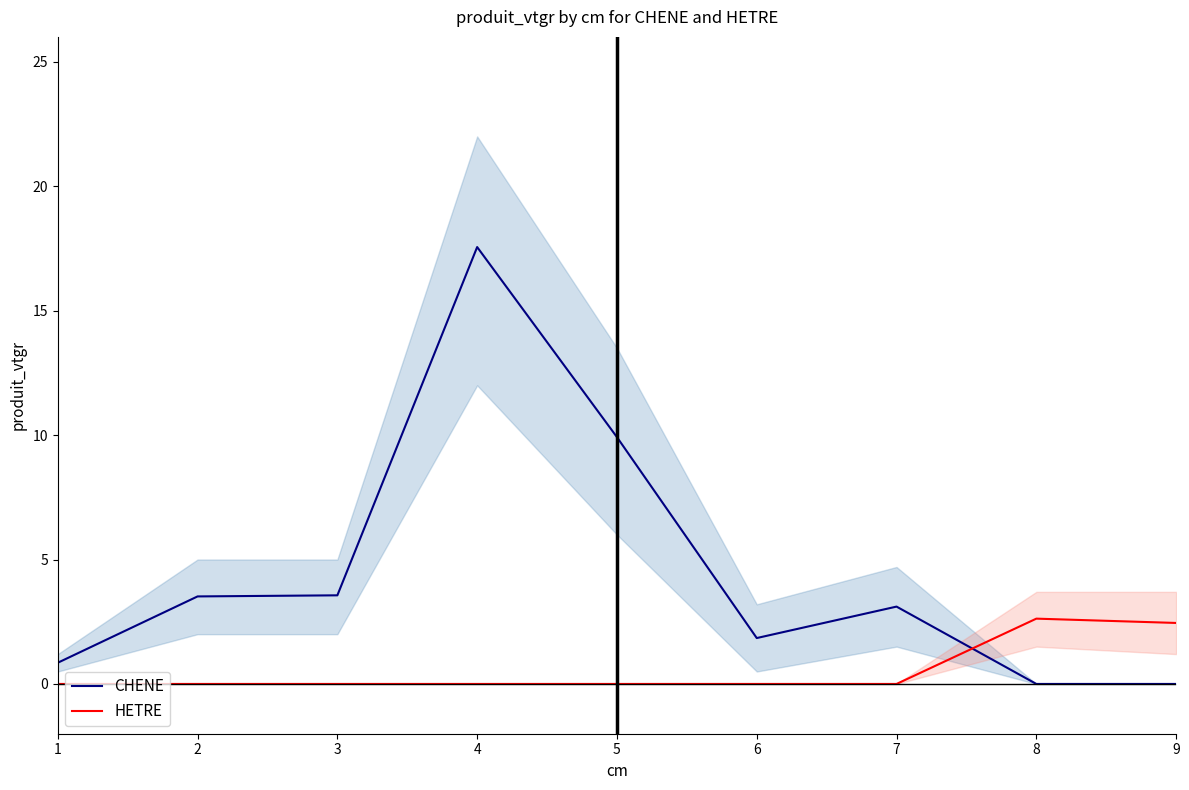

Reading left to right, list all the values displayed in this chart.

CHENE: 1=0.9	2=3.5	3=3.6	4=17.6	5=9.9	6=1.8	7=3.1	8=0.0	9=0.0
HETRE: 1=0.0	2=0.0	3=0.0	4=0.0	5=0.0	6=0.0	7=0.0	8=2.6	9=2.5